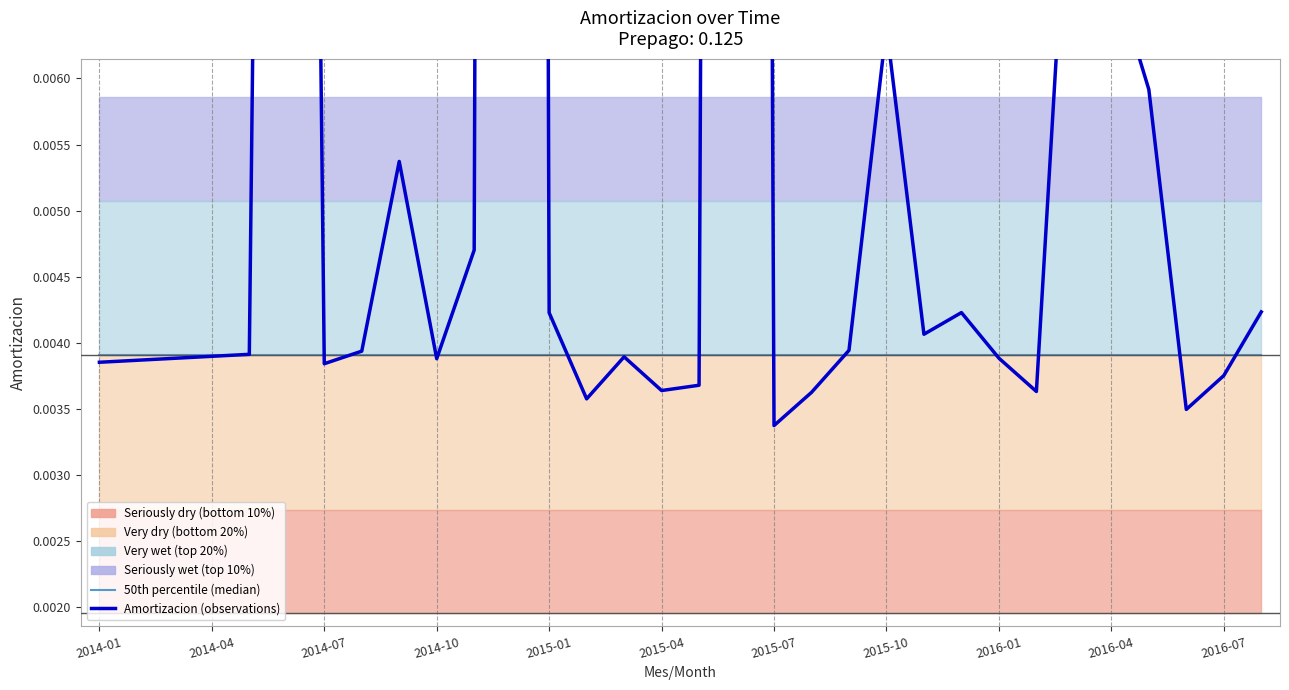

Between 2015-04 and 12, which series saw the biggest shift?

Amortizacion (observations)